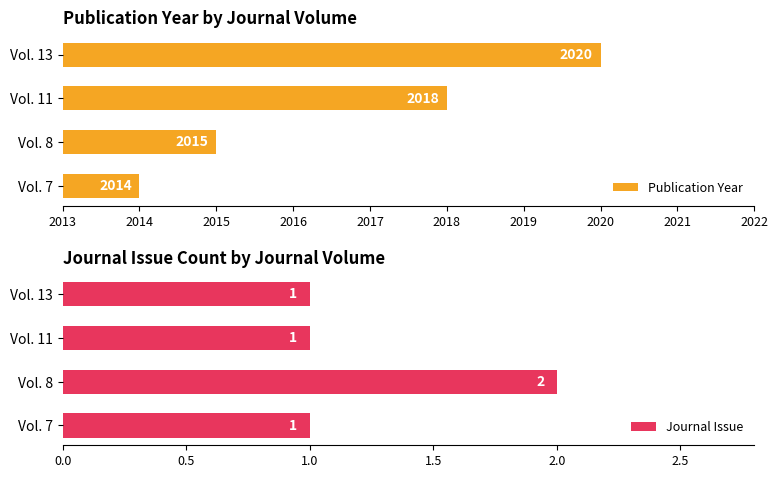

Count the Publication Year values in the range 2015 to 2020.

3